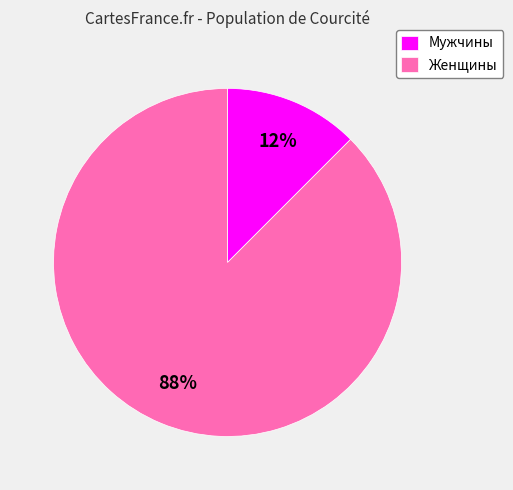

Between Женщины and Мужчины, which is larger?

Женщины